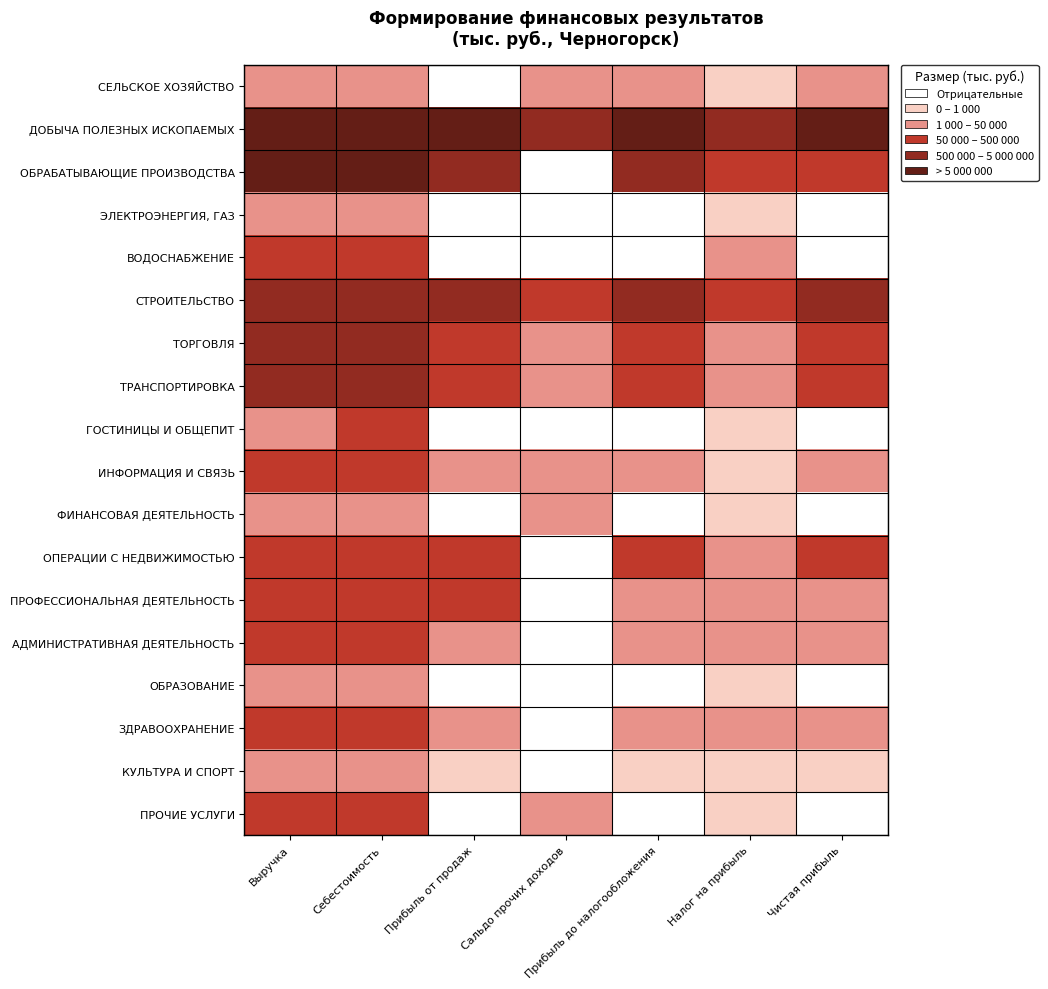

At how many categories does at least one series exceed 4?

5